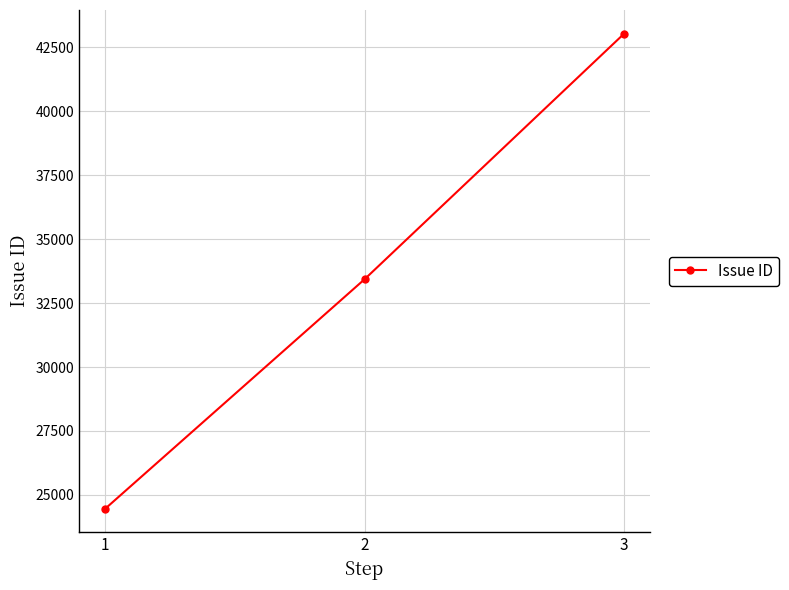

Is it true that the value at 3 is 62814?

False